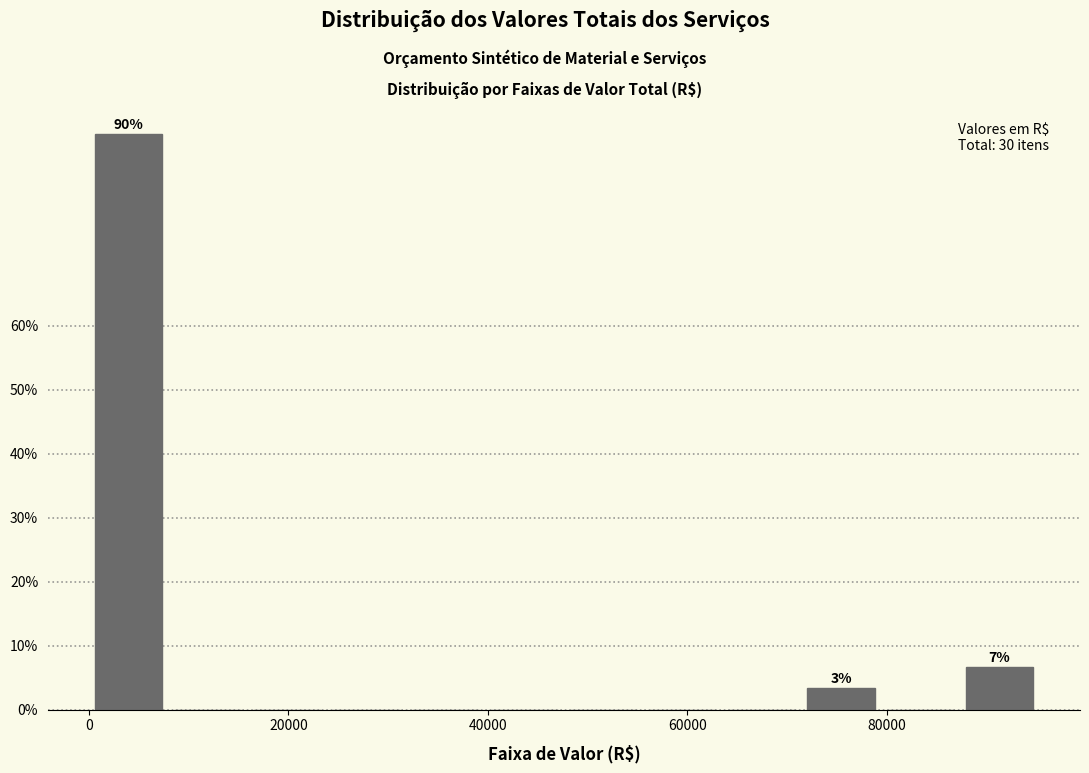

Around what value on the x-axis is the tallest bar? Give the approximate position of its centre, as read against the axis.

4000